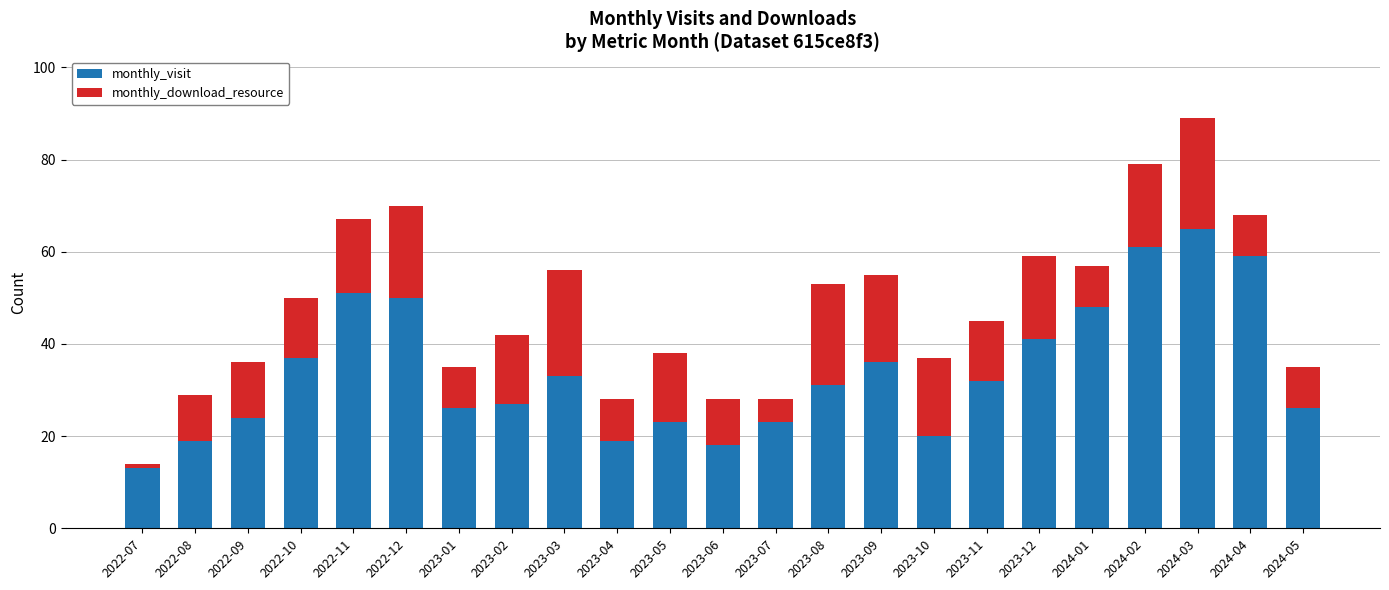

What is the total value across all series at 2024-01?

57